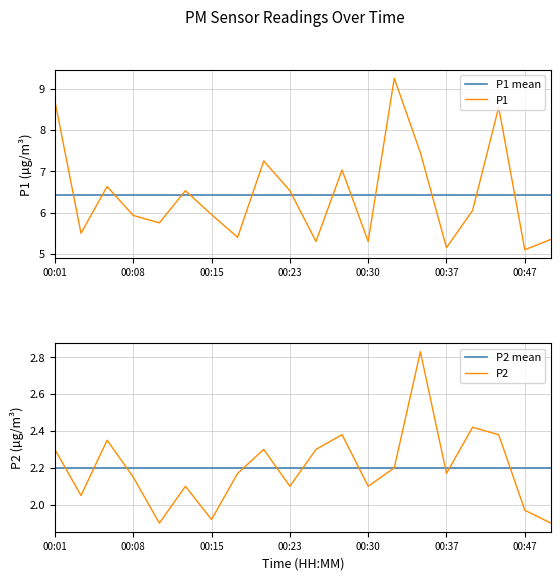

True or false: P1 mean has a value of 6.4 at 00:01.

True